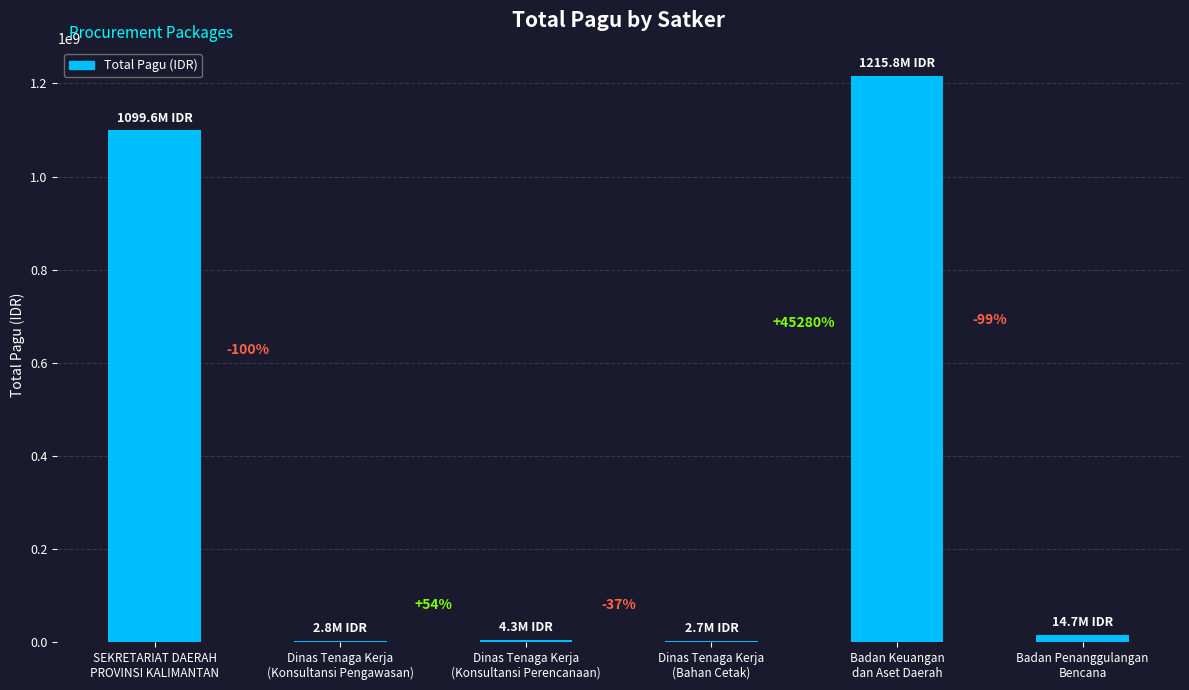

Rank the categories by value from lowest to highest.

Dinas Tenaga Kerja
(Bahan Cetak), Dinas Tenaga Kerja
(Konsultansi Pengawasan), Dinas Tenaga Kerja
(Konsultansi Perencanaan), Badan Penanggulangan
Bencana, SEKRETARIAT DAERAH
PROVINSI KALIMANTAN, Badan Keuangan
dan Aset Daerah